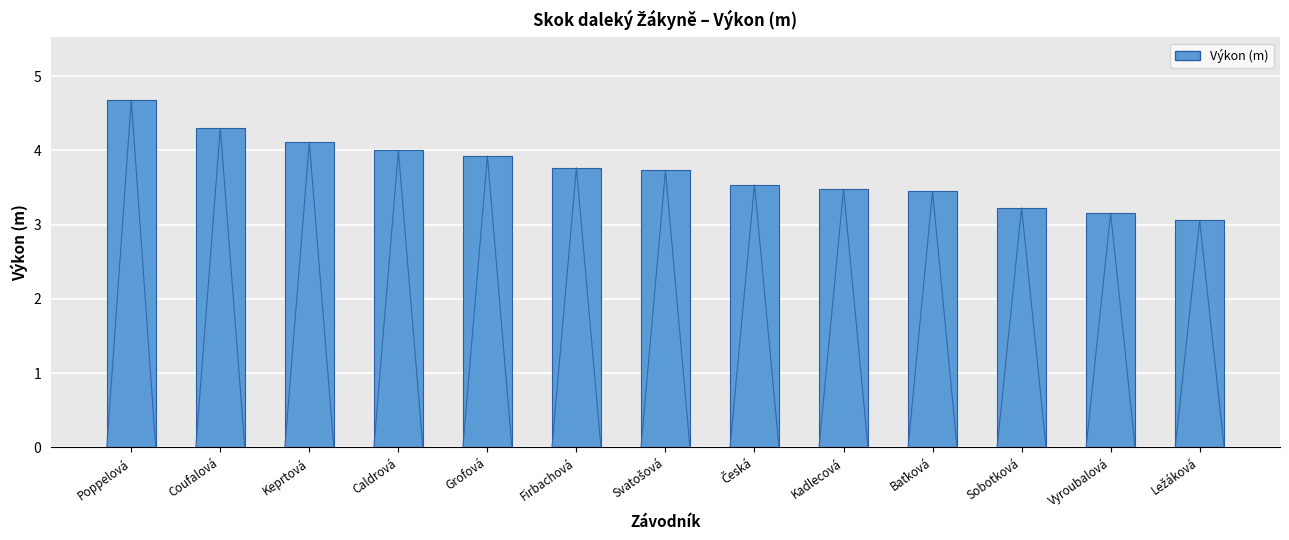

What is the change in value from Poppelová to Coufalová?

-0.4